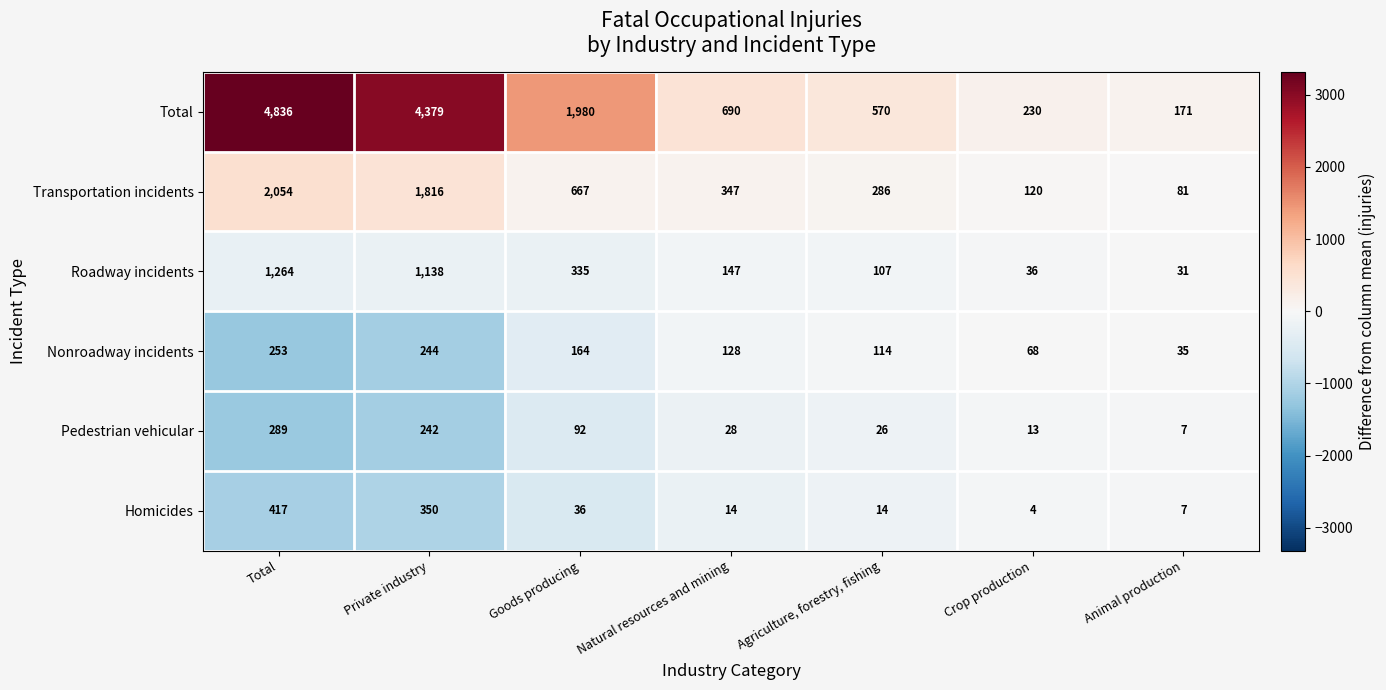

Which series has the largest total across all categories?

Total